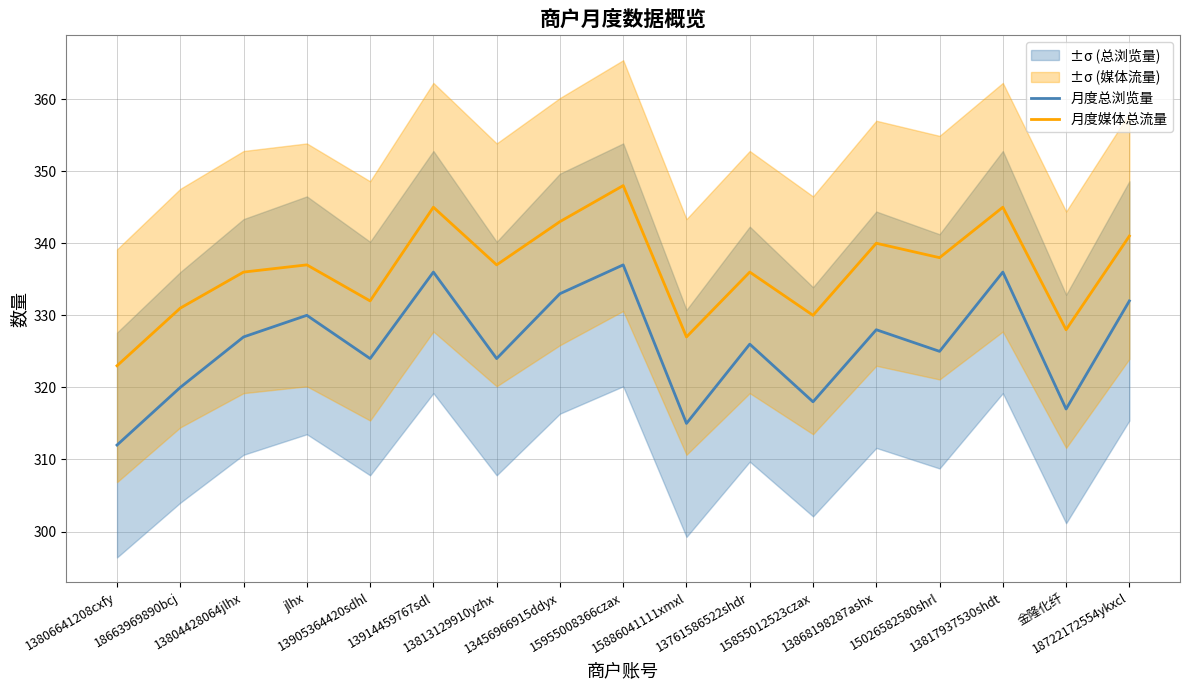

In 月度媒体总流量, how many points are lower than both neighbors (excluding endpoints)?

6